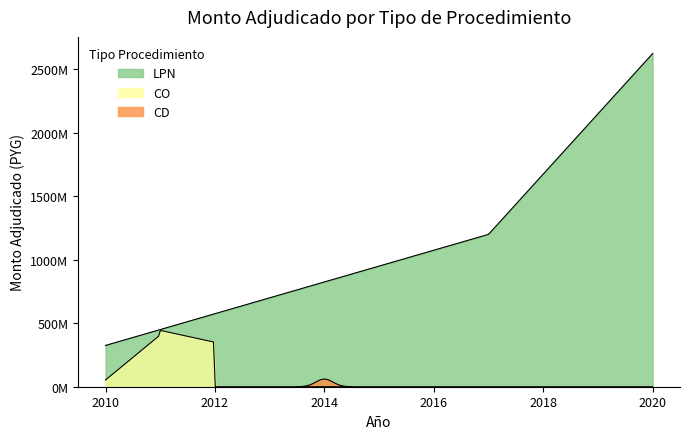

What is the minimum value shown in the chart?

52800000